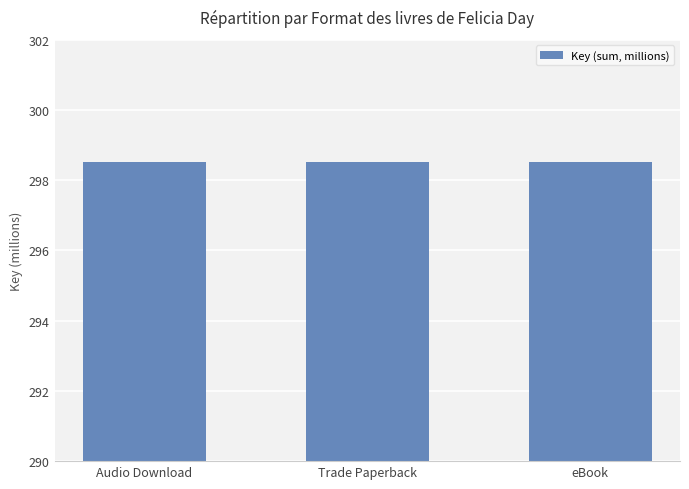

Where is the data nearest to the value 149258985?

Audio Download